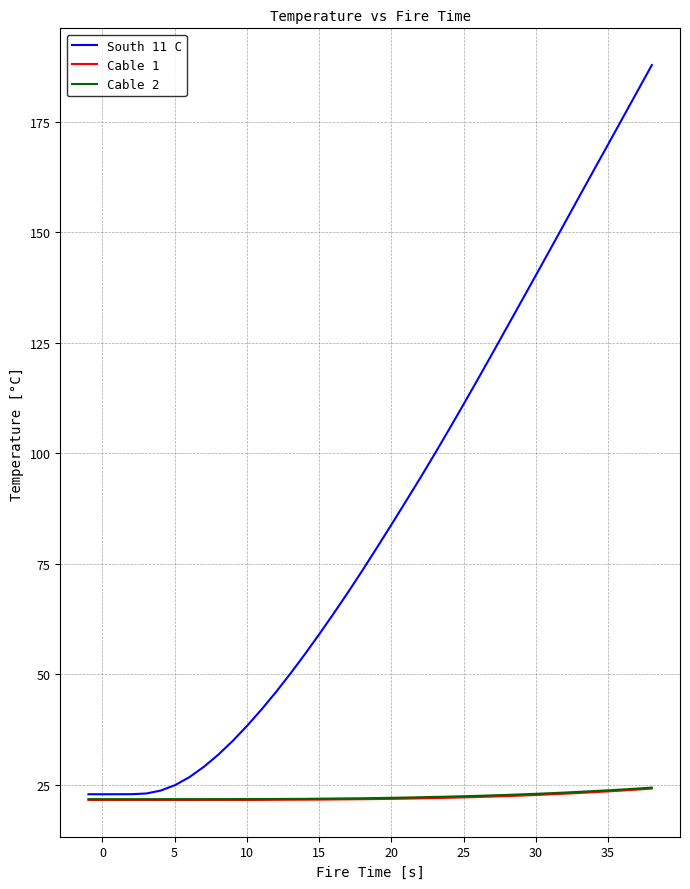

Which series has the widest spread of values?

South 11 C